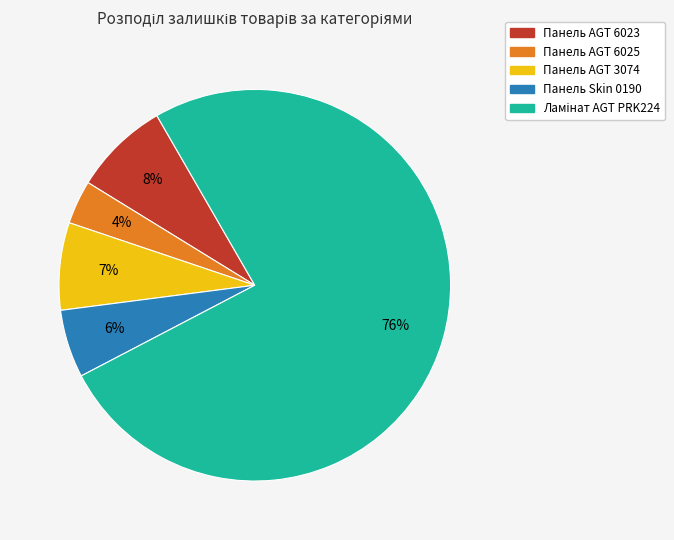

Combined, do Панель AGT 6023 and Панель Skin 0190 account for over 50%?

No